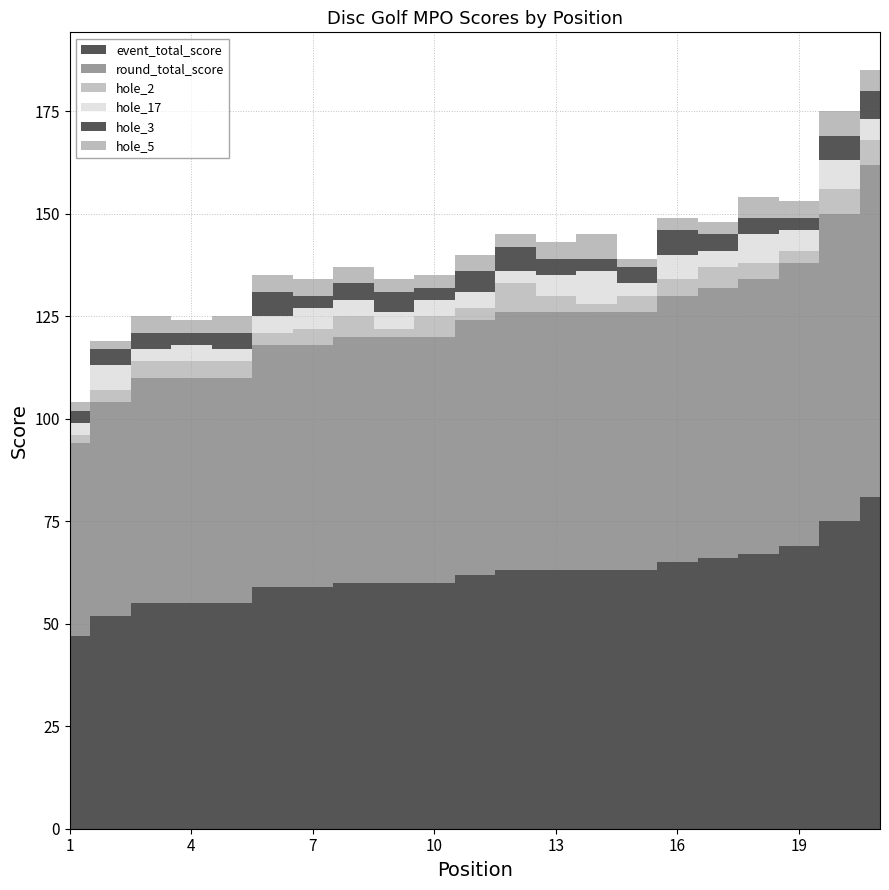

How many lines are shown in the chart?

6